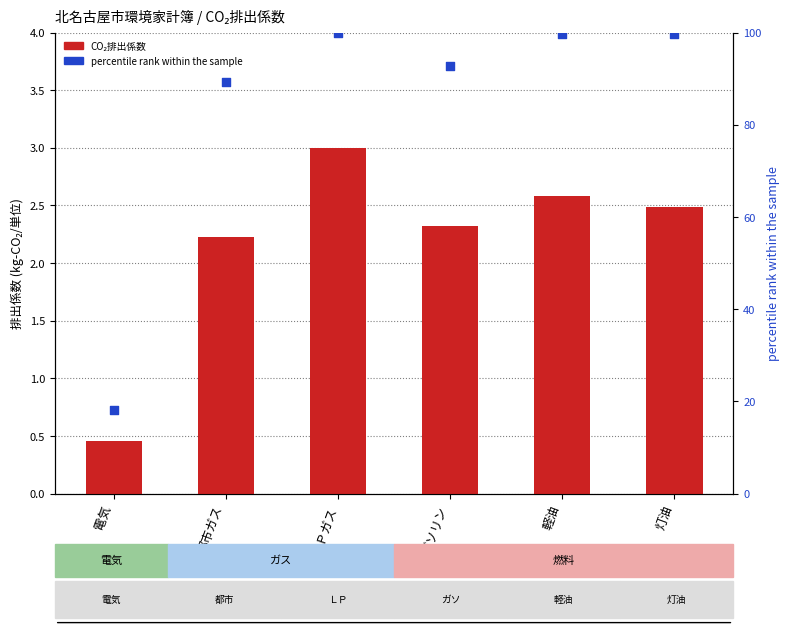

At how many categories does at least one series exceed 67?

5